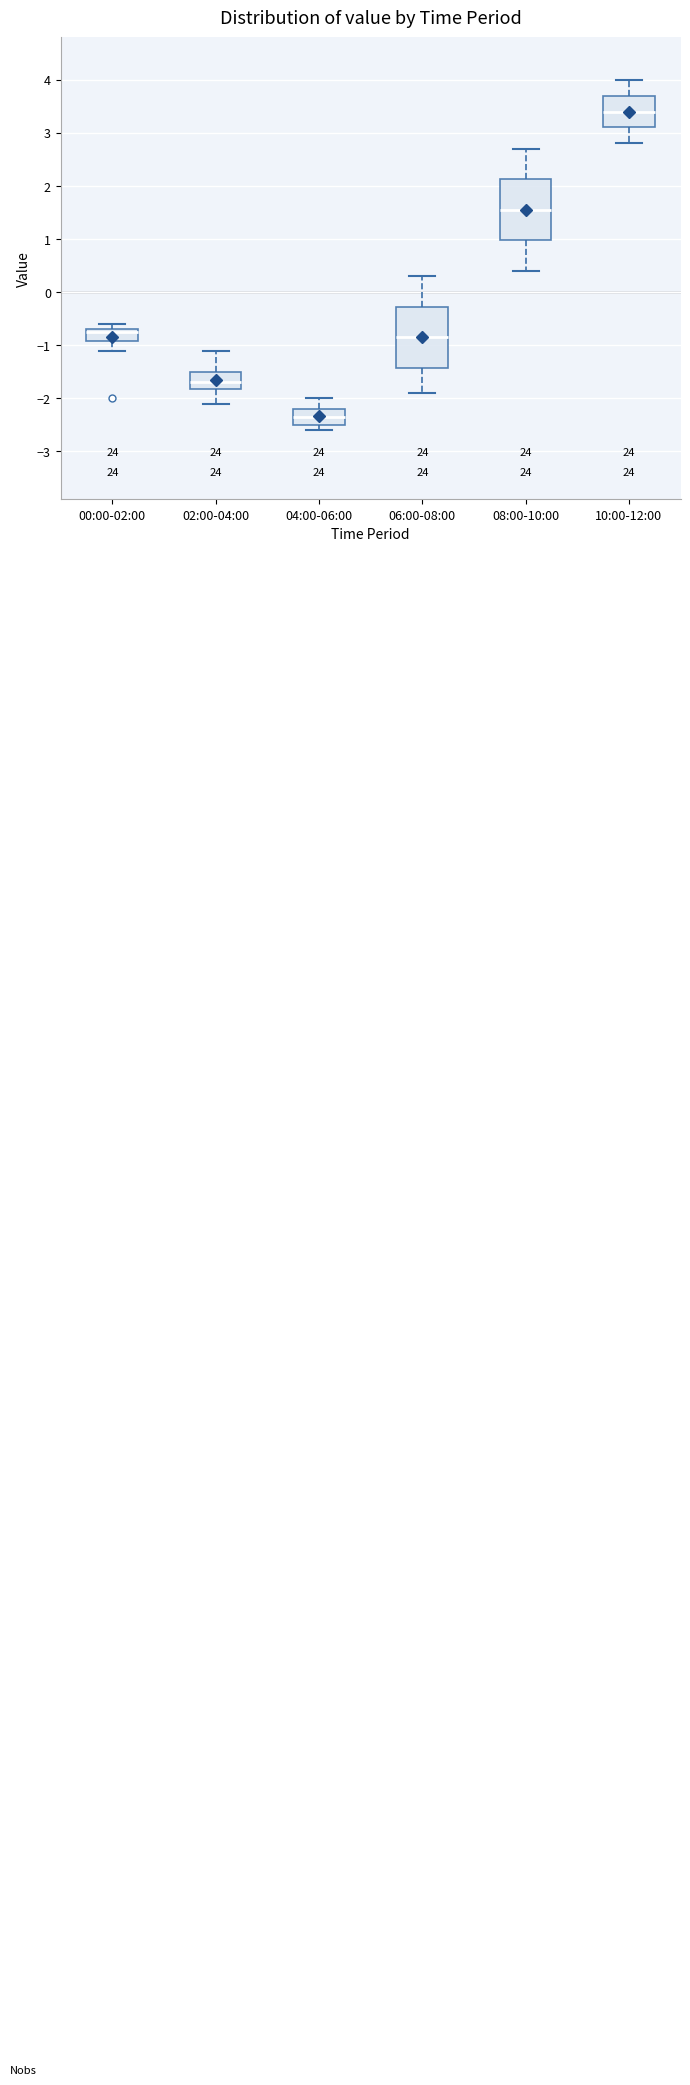

Reading left to right, read every box against the y-axis: the position of its median line, the range the box covers, and the ends of its whiskers. The values are not printed on the chart, so give them approximately, as read against the axis.

00:00-02:00: median -0.7 (just below the box's upper edge), box -0.9 to -0.7, whiskers -1.1 to -0.6
02:00-04:00: median -1.7, box -1.8 to -1.5, whiskers -2.1 to -1.1
04:00-06:00: median -2.3, box -2.5 to -2.2, whiskers -2.6 to -2.0
06:00-08:00: median -0.8, box -1.4 to -0.3, whiskers -1.9 to 0.3
08:00-10:00: median 1.6, box 1.0 to 2.1, whiskers 0.4 to 2.7
10:00-12:00: median 3.4, box 3.1 to 3.7, whiskers 2.8 to 4.0